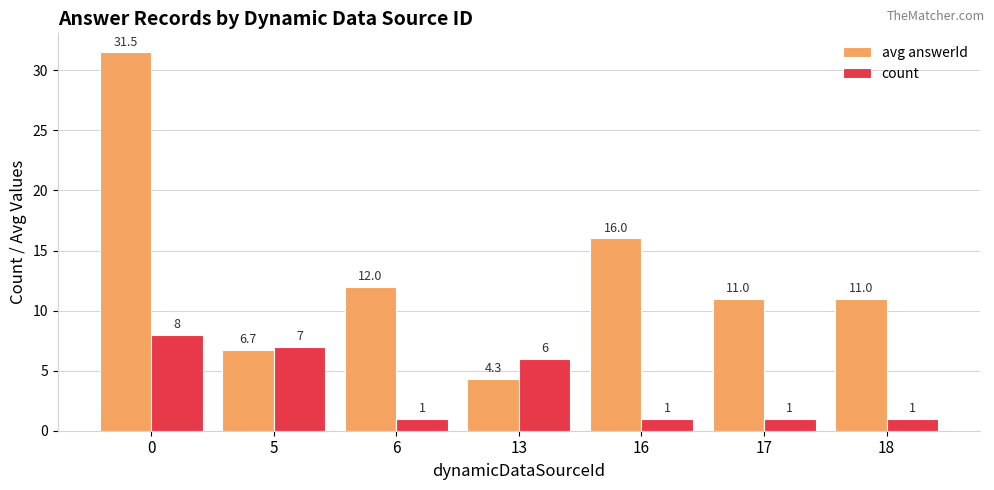

What is the difference between the maximum and minimum values in the count series?

7.0